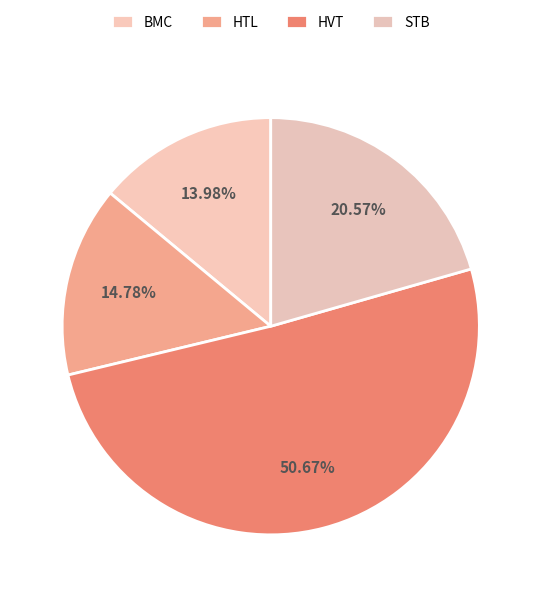

Between BMC and HTL, which is larger?

HTL